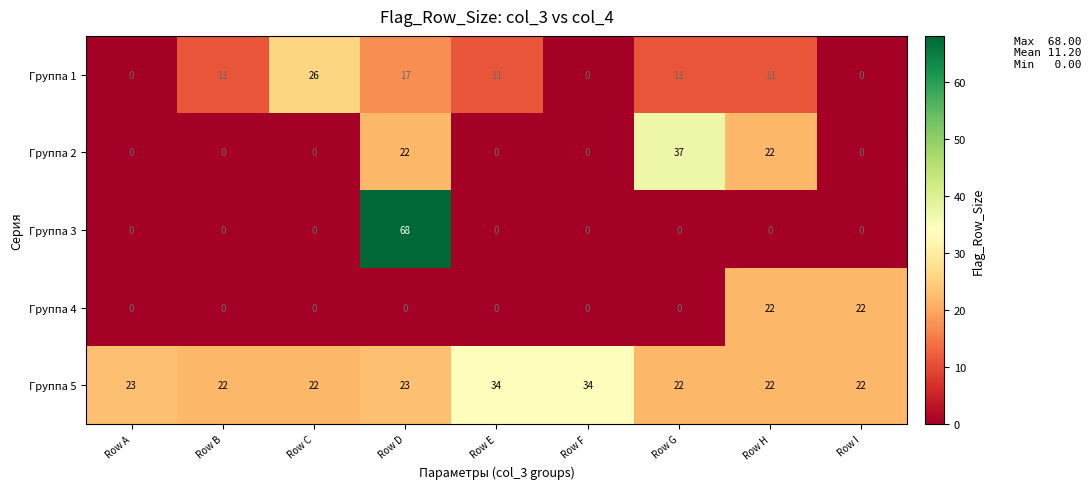

Is it true that Группа 5 equals 22 at Row H?

True